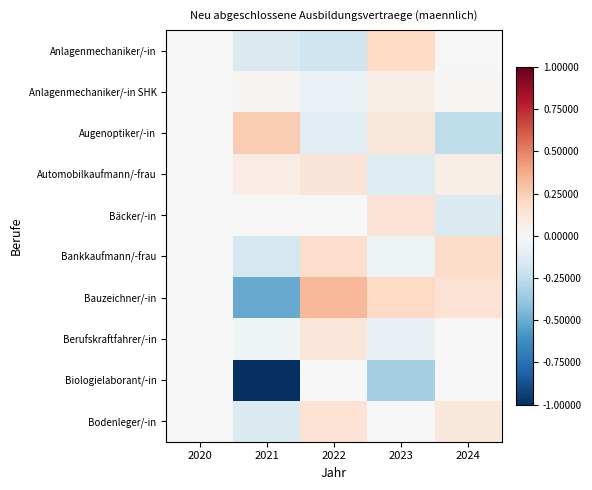

At which category does the chart reach its peak across all series?

2022